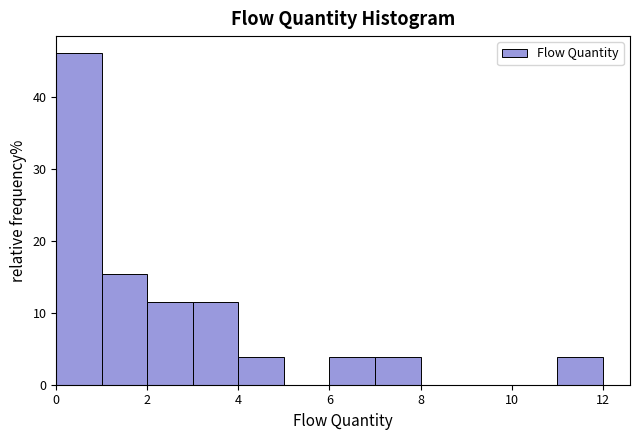

Reading left to right, list every bar in this chart as the range it spans on the x-axis followed by its height. The values are not printed on the chart, so give them approximately, as read against the axis.

0 to 1: 46
1 to 2: 15
2 to 3: 12
3 to 4: 12
4 to 5: 4
5 to 6: 0
6 to 7: 4
7 to 8: 4
8 to 9: 0
9 to 10: 0
10 to 11: 0
11 to 12: 4